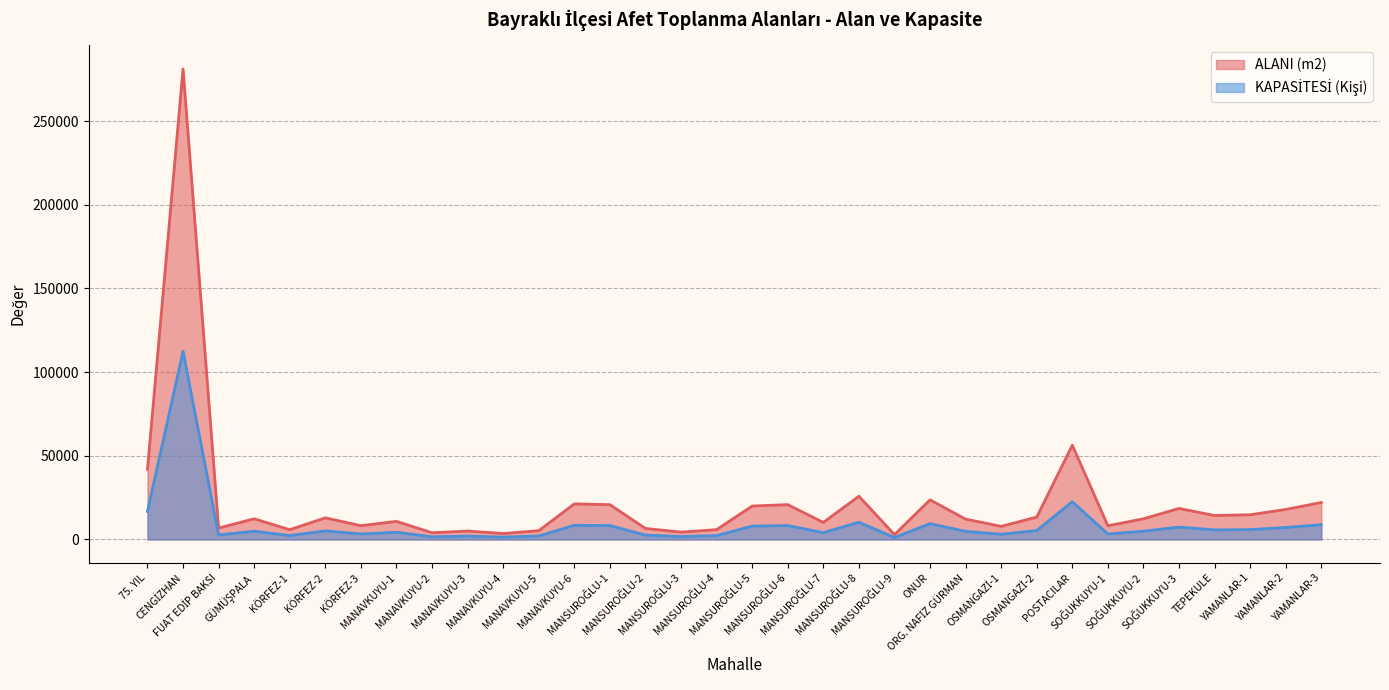

What is the value of the KAPASİTESİ (Kişi) point at the 7th from the left?

3304